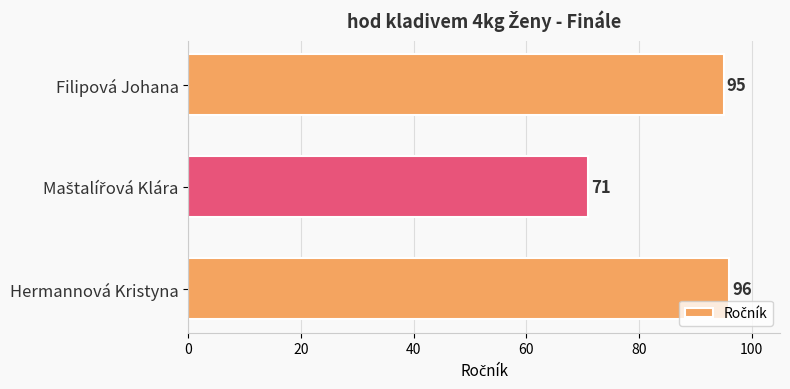

True or false: the data shows 95 at Filipová Johana.

True